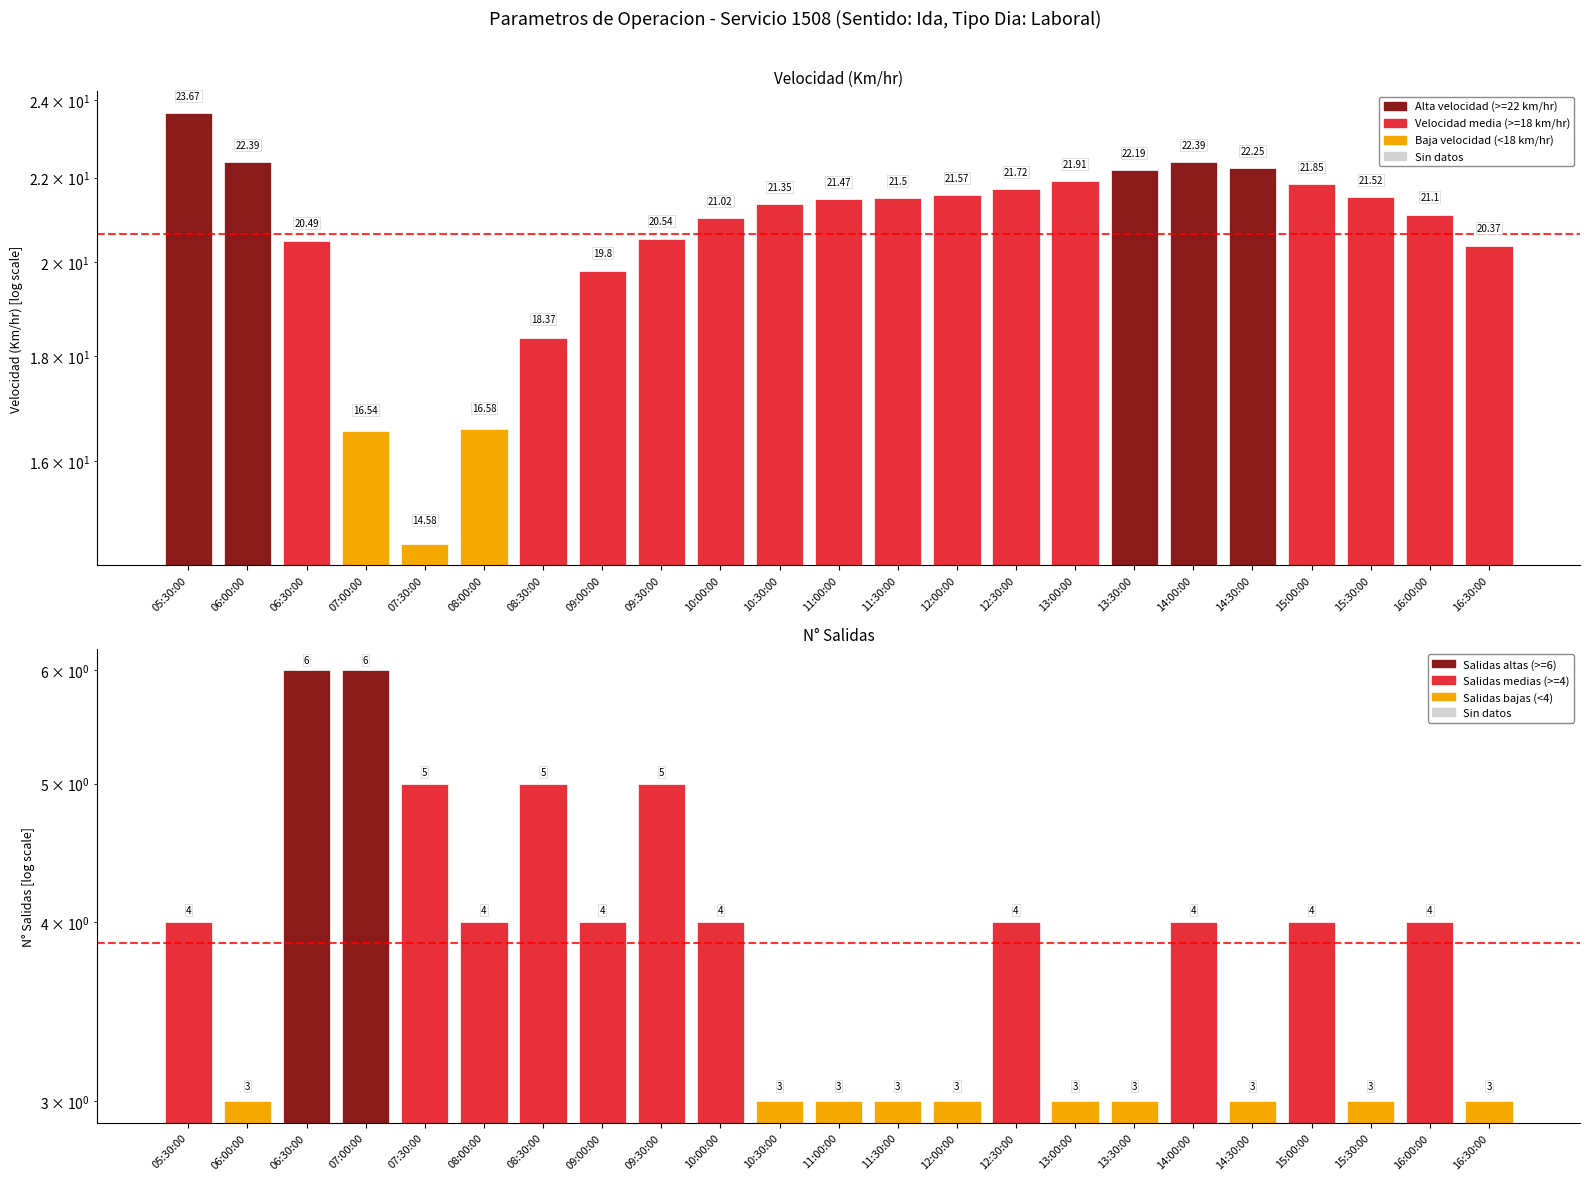

True or false: velocidad has a value of 5.3 at 14:30:00.

False